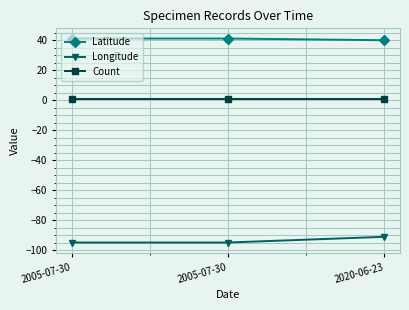

How many lines are shown in the chart?

3